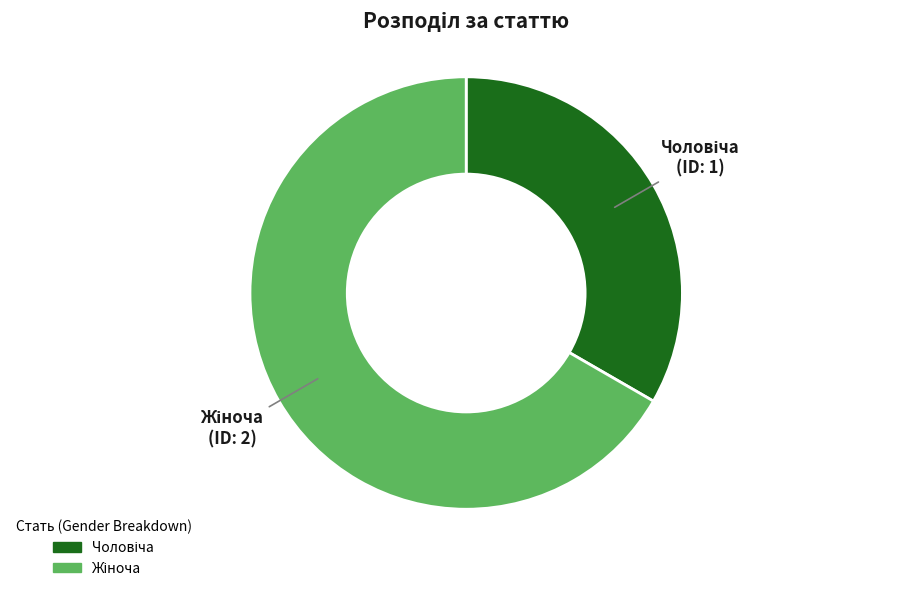

Is there any slice that represents more than half of the pie?

Yes